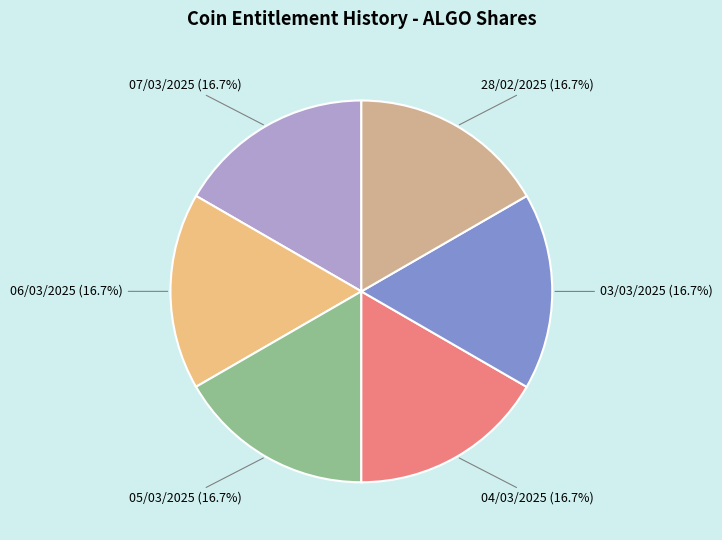

To the nearest percent, what is the average slice percentage?

17%